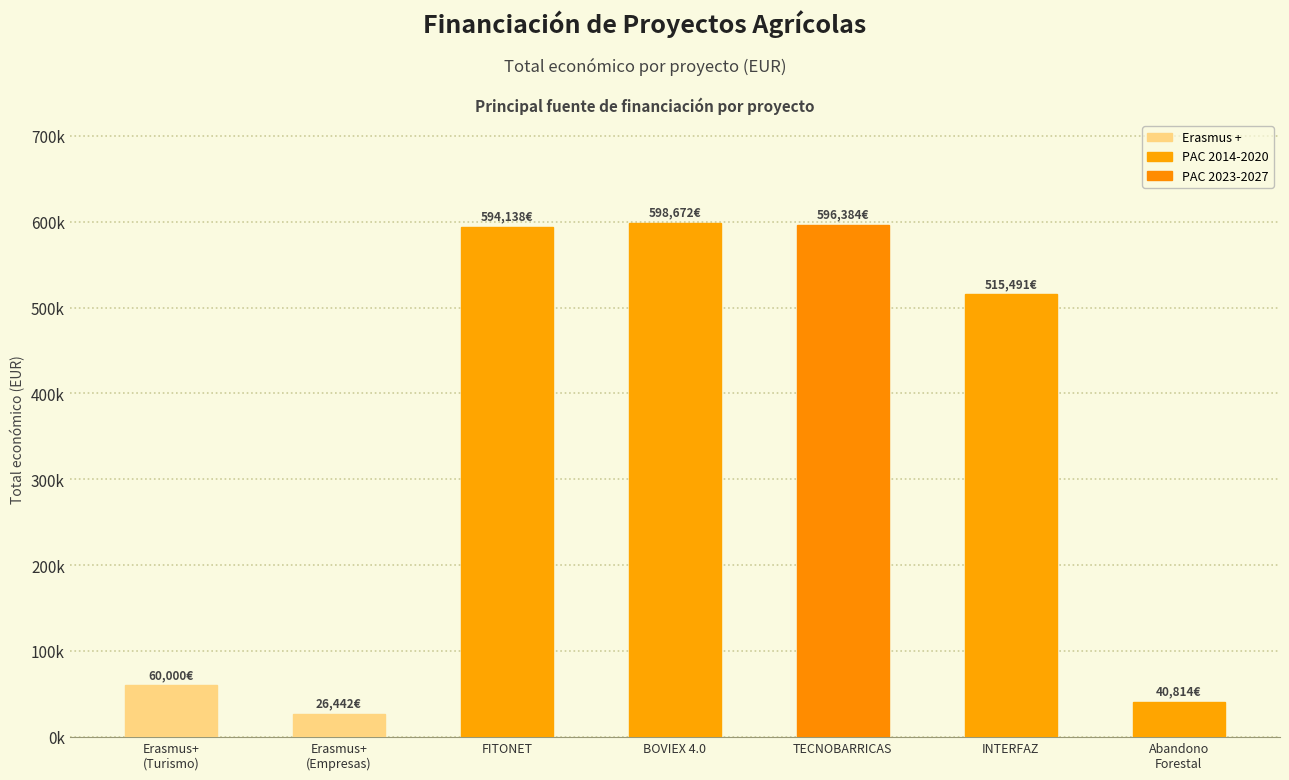

The value at FITONET is 594138. True or false?

True